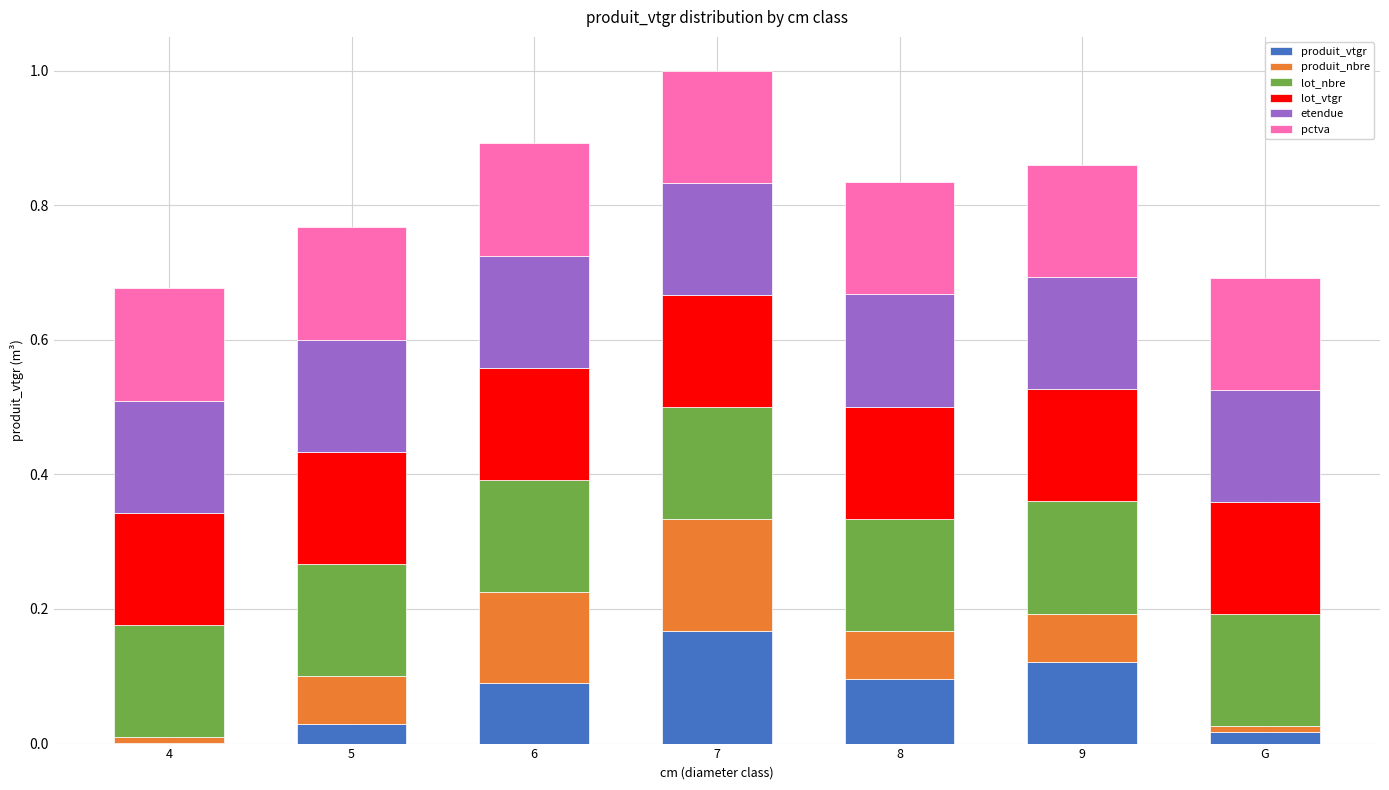

At which label does produit_vtgr reach its peak?

7